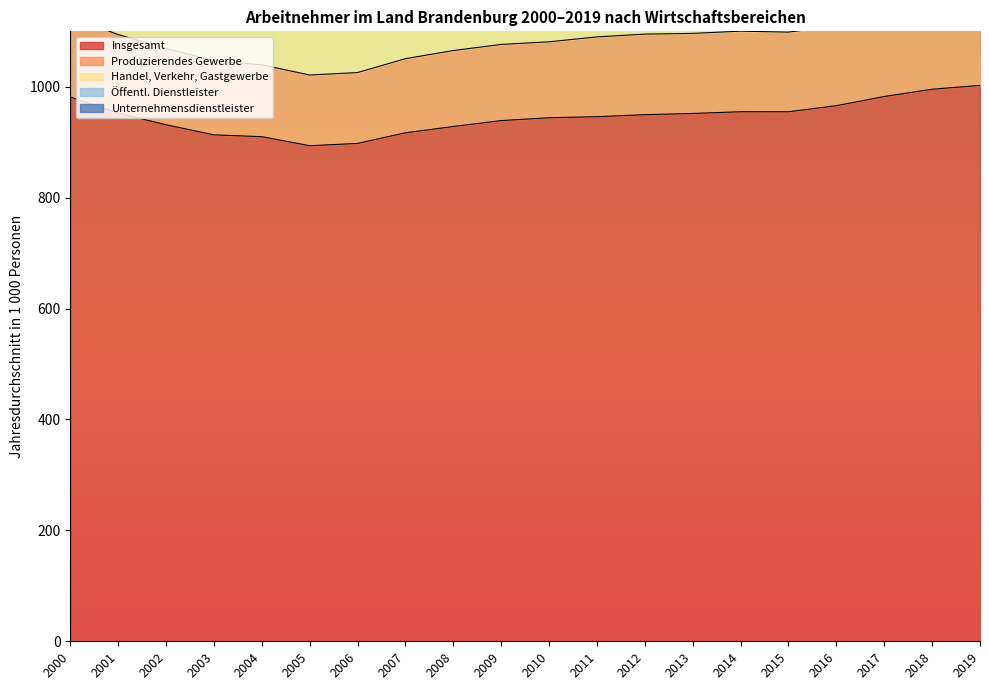

Between 2000 and 2005, which series saw the biggest shift?

Insgesamt